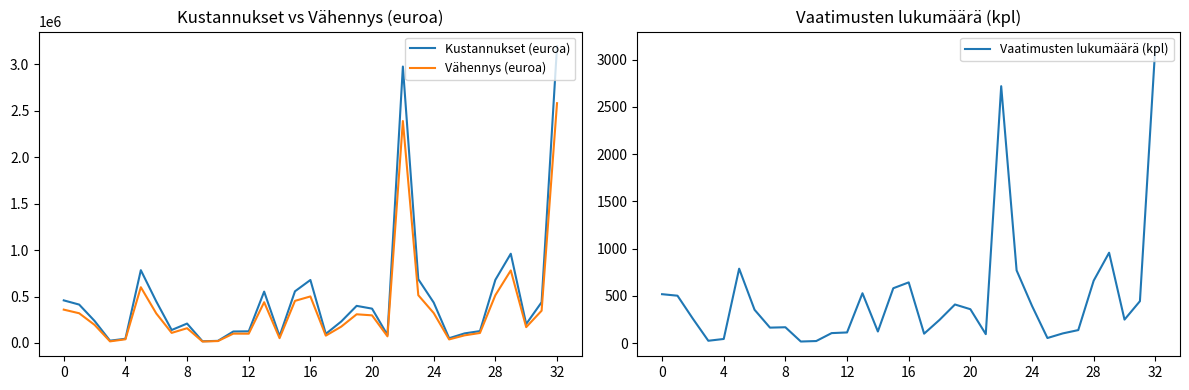

Rank the series by their average value, from lowest to highest.

Vaatimusten lukumäärä (kpl), Vähennys (euroa), Kustannukset (euroa)